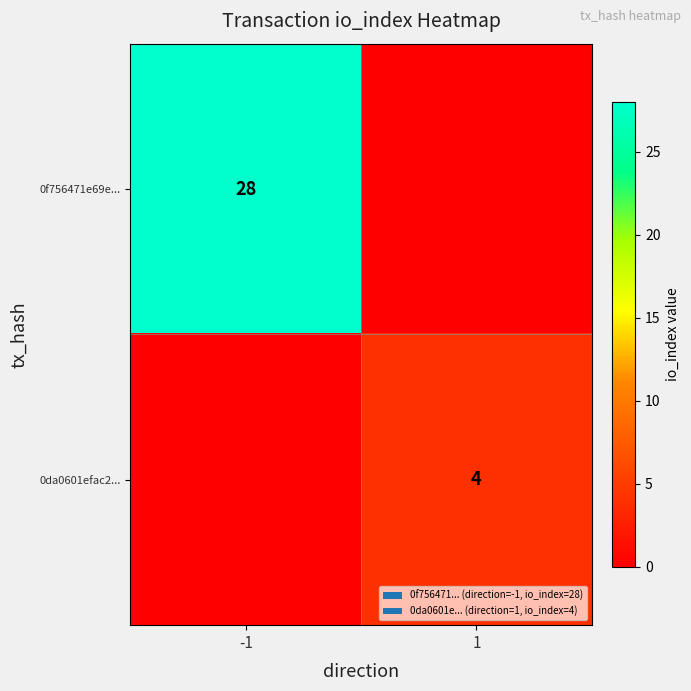

The value of 0da0601efac2... at 1 is 5. True or false?

False